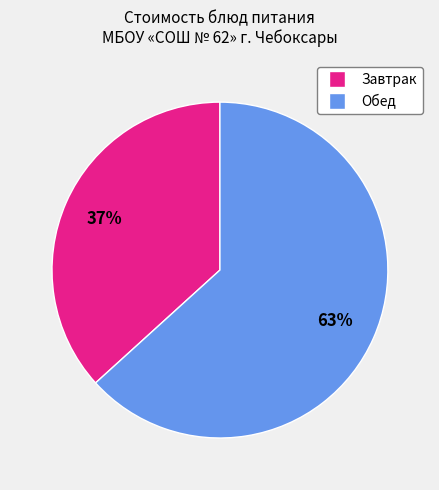

Does any single category account for the majority?

Yes